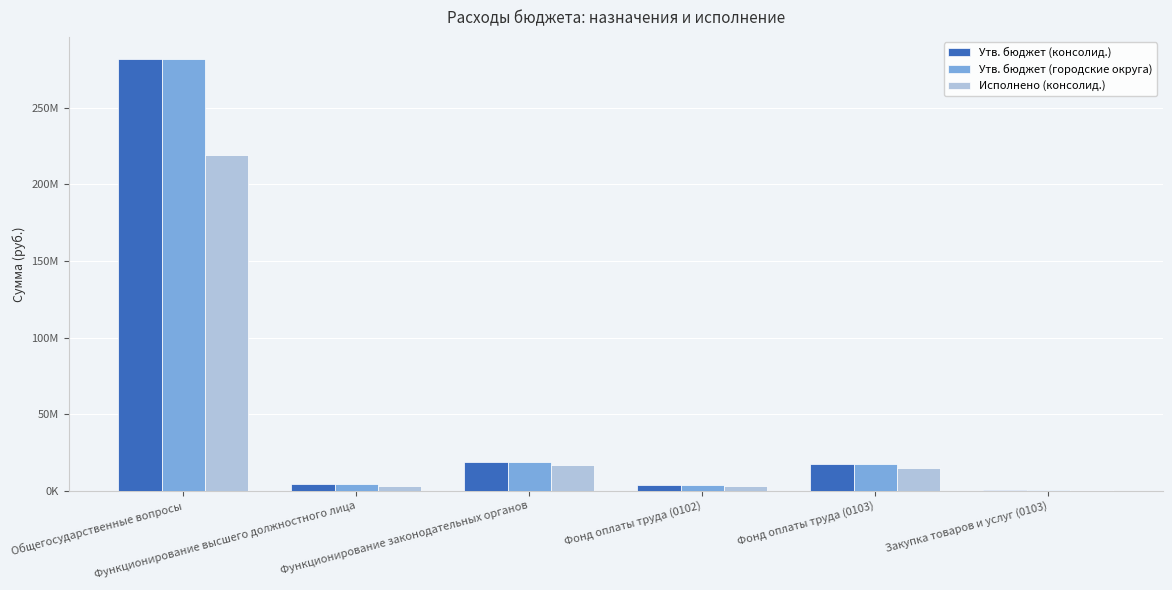

What is the sum of all Утв. бюджет (консолид.) values?

327081577.6